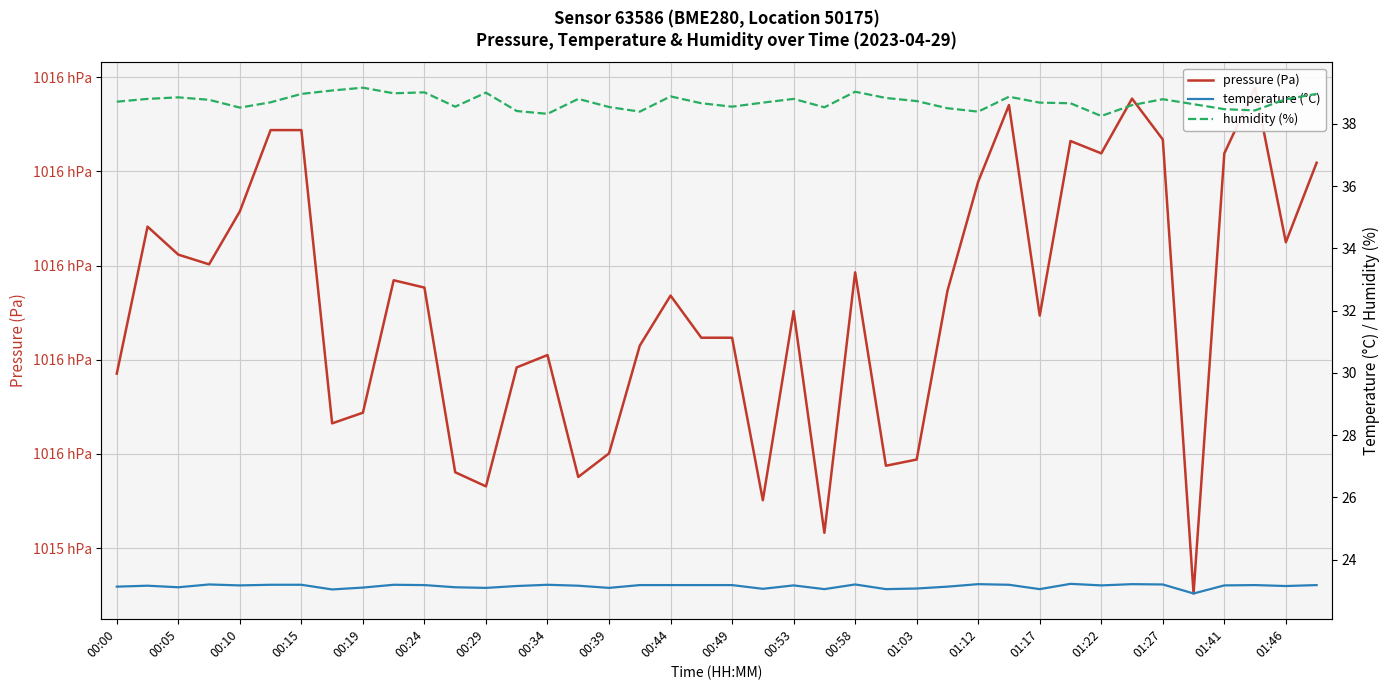

Between 35 and 29, which is larger?

29